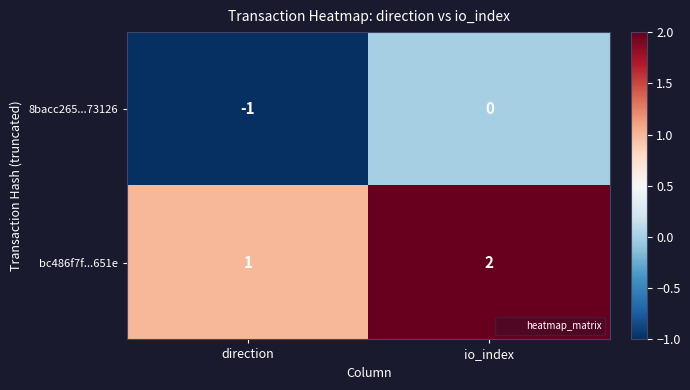

List the series in order of their overall mean, lowest first.

8bacc265...73126, bc486f7f...651e